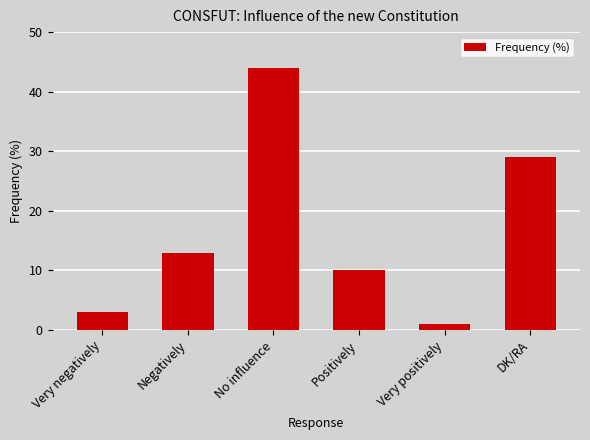

What is the difference between the values at DK/RA and Negatively?

16